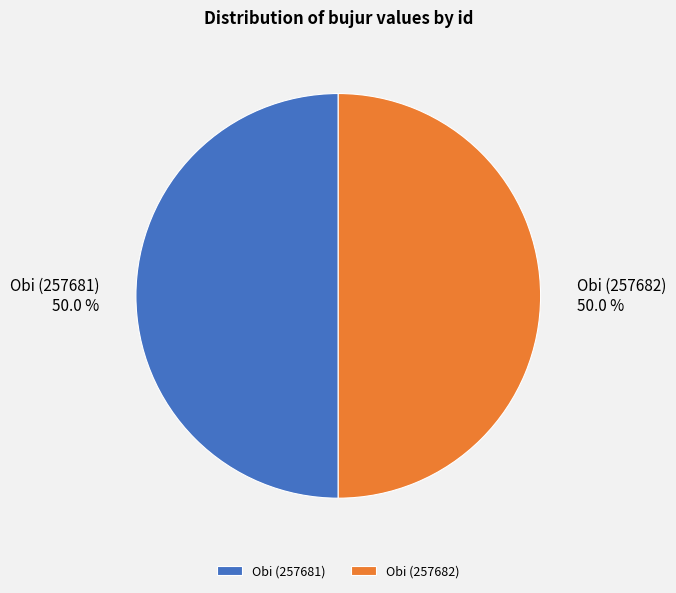

True or false: Obi (257681) accounts for 64% of the total.

False